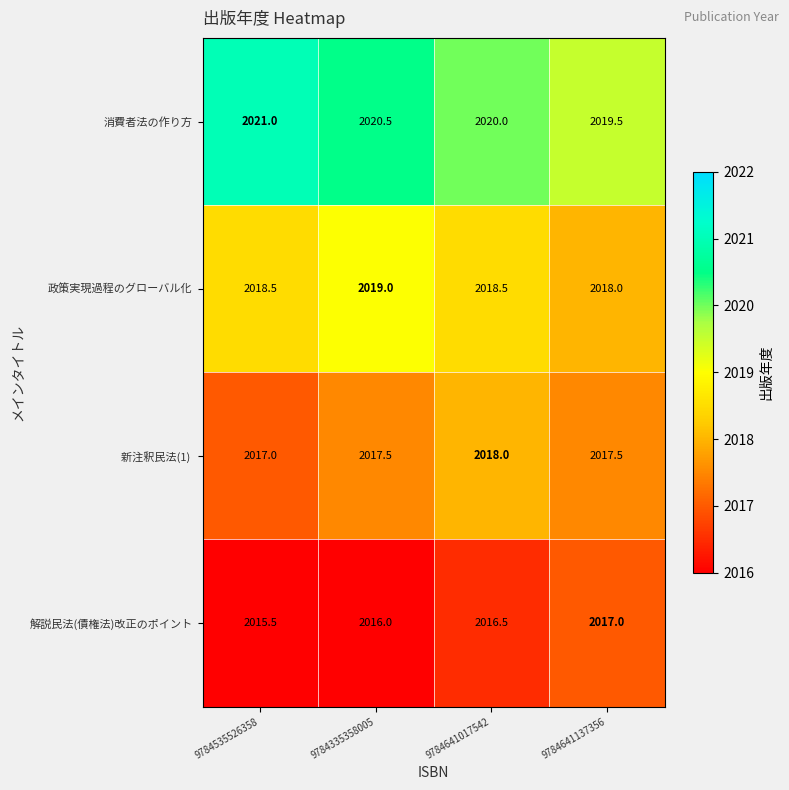

Rank the categories by 消費者法の作り方 value from highest to lowest.

9784535526358, 9784335358005, 9784641017542, 9784641137356